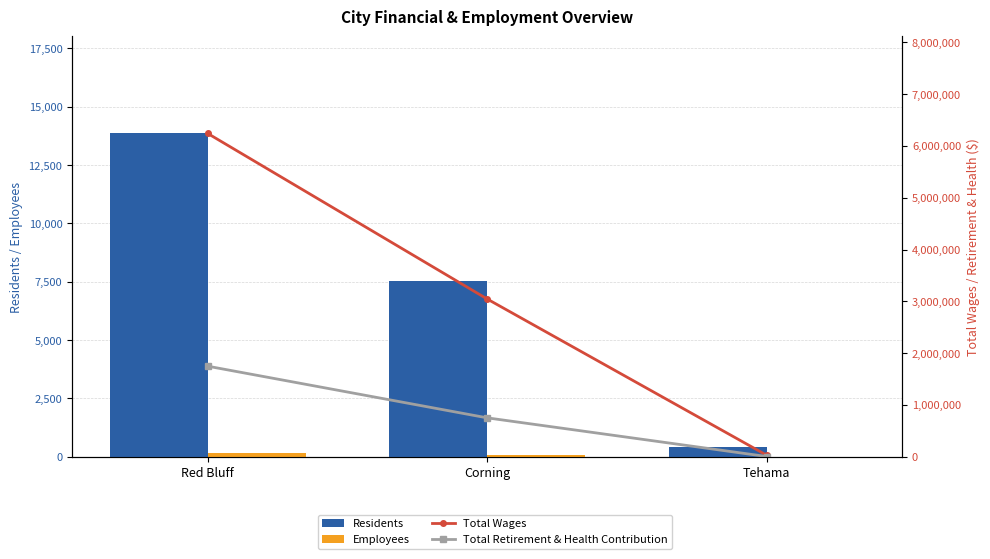

What is the total value across all series at Corning?

3805846